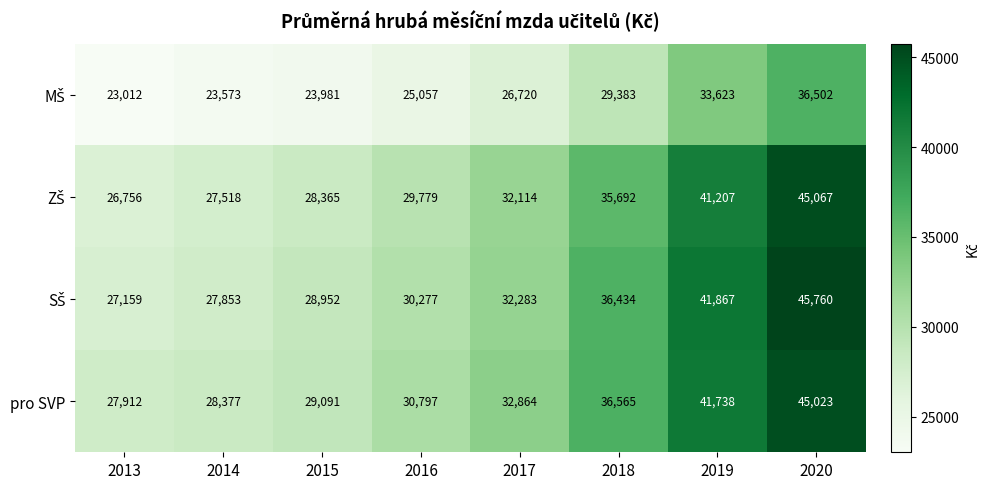

What is the maximum value shown in the chart?

45760